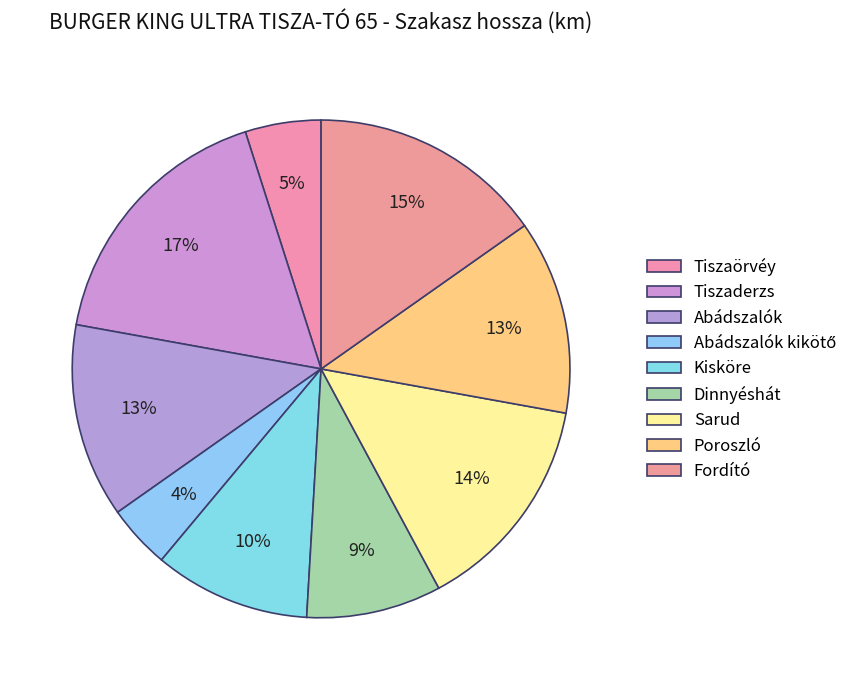

Which slice is the largest?

Tiszaderzs